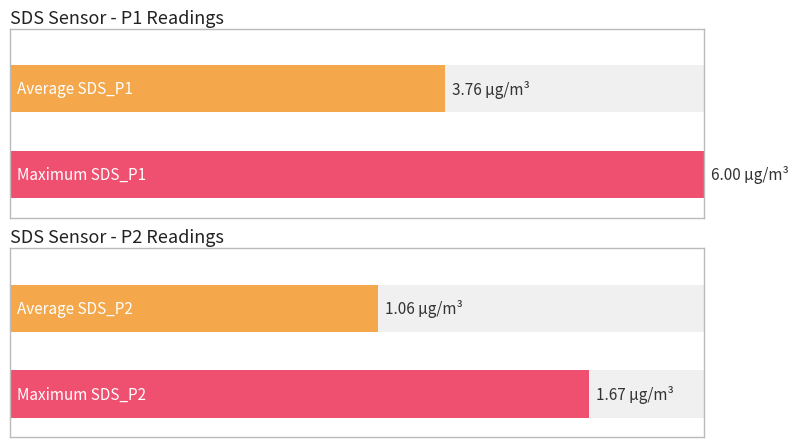

What is the average value of the SDS_P1 series?

3.8